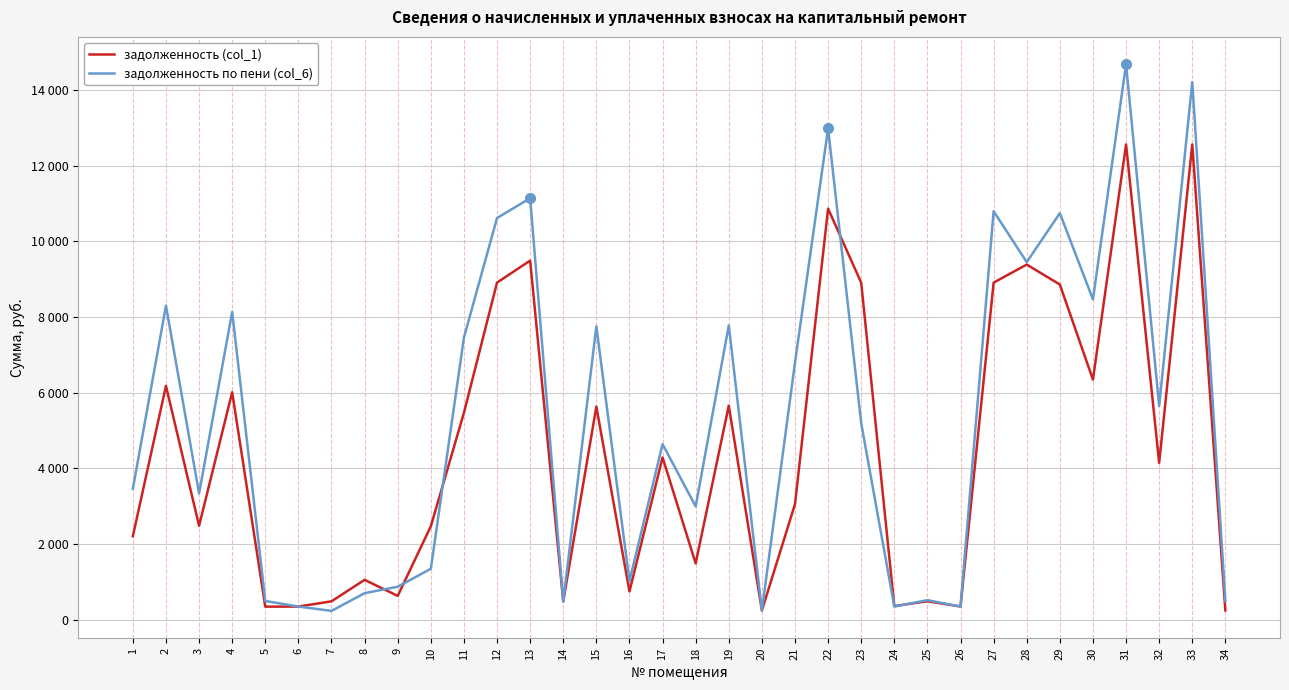

At which category does the chart reach its minimum across all series?

7